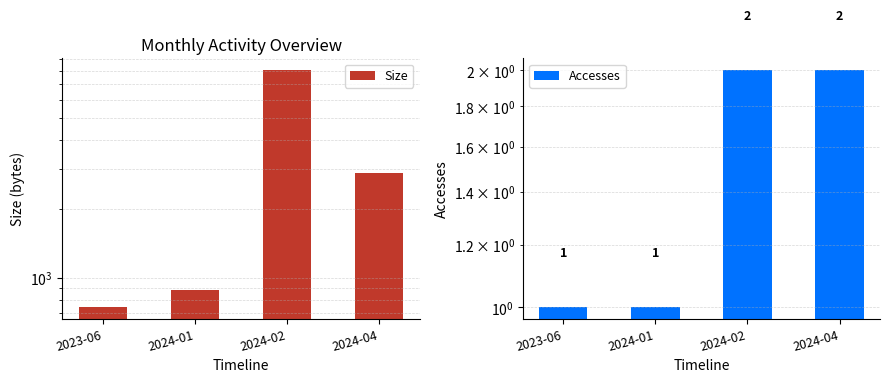

What is the highest value of the Accesses series?

2